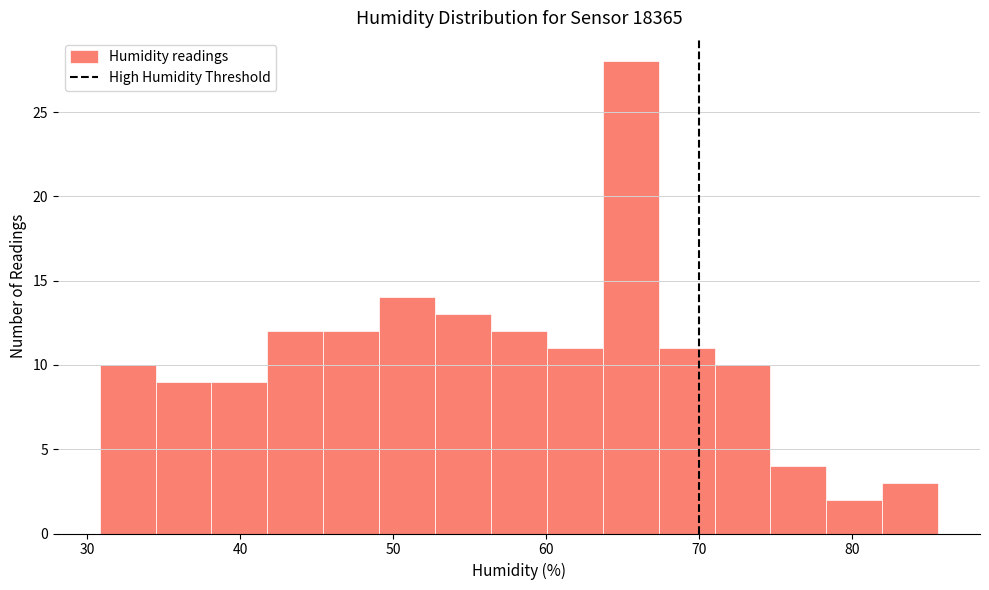

Around what value on the x-axis is the tallest bar? Give the approximate position of its centre, as read against the axis.

66